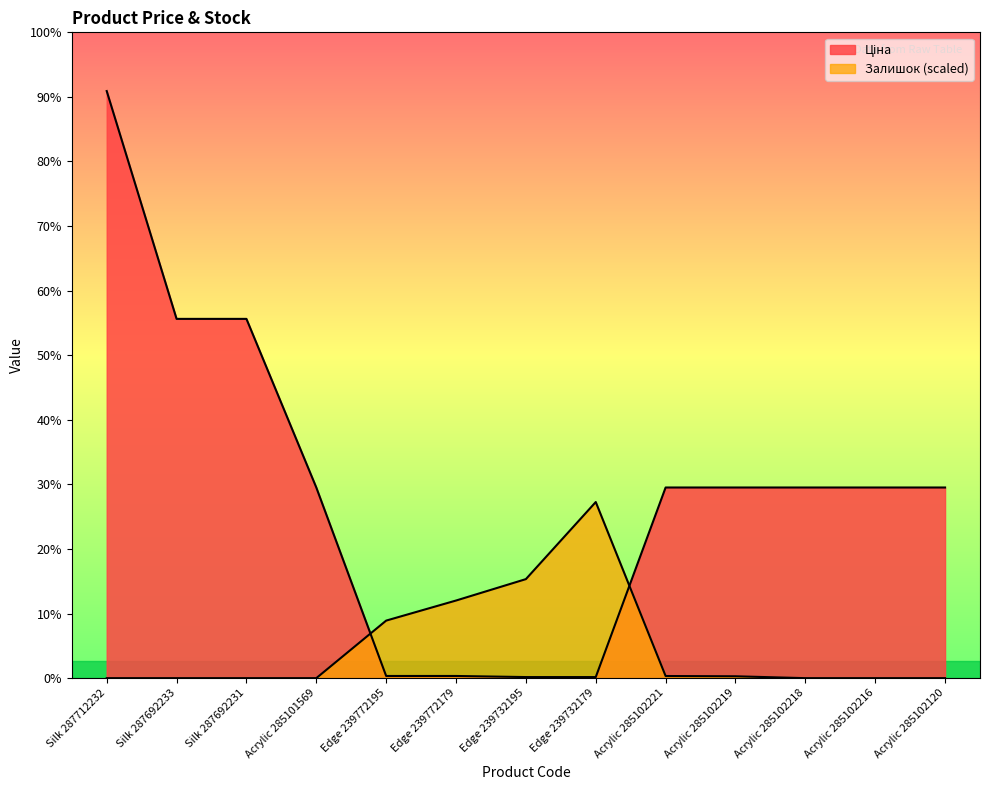

List the labels in order of Ціна value, smallest first.

Edge 239732195, Edge 239732179, Edge 239772195, Edge 239772179, Acrylic 285101569, Acrylic 285102221, Acrylic 285102219, Acrylic 285102218, Acrylic 285102216, Acrylic 285102120, Silk 287692233, Silk 287692231, Silk 287712232